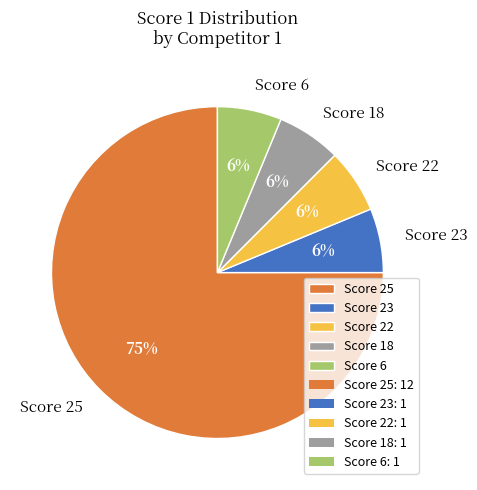

To the nearest percent, what is the average slice percentage?

20%